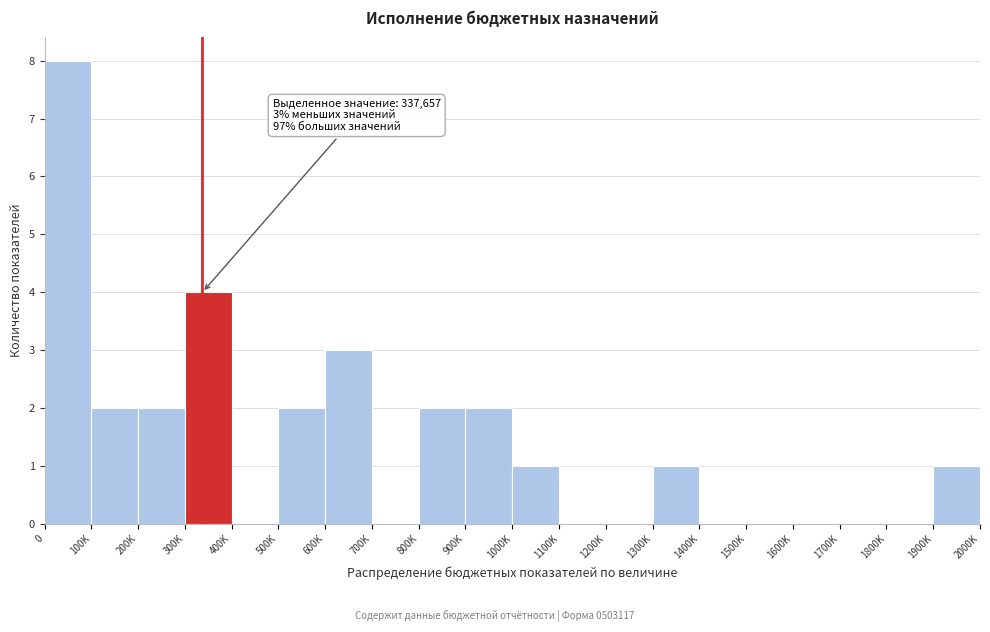

Reading left to right, transcribe all the data shown in this chart.

0=8	100K=2	200K=2	300K=4	400K=0	500K=2	600K=3	700K=0	800K=2	900K=2	1000K=1	1100K=0	1200K=0	1300K=1	1400K=0	1500K=0	1600K=0	1700K=0	1800K=0	1900K=1